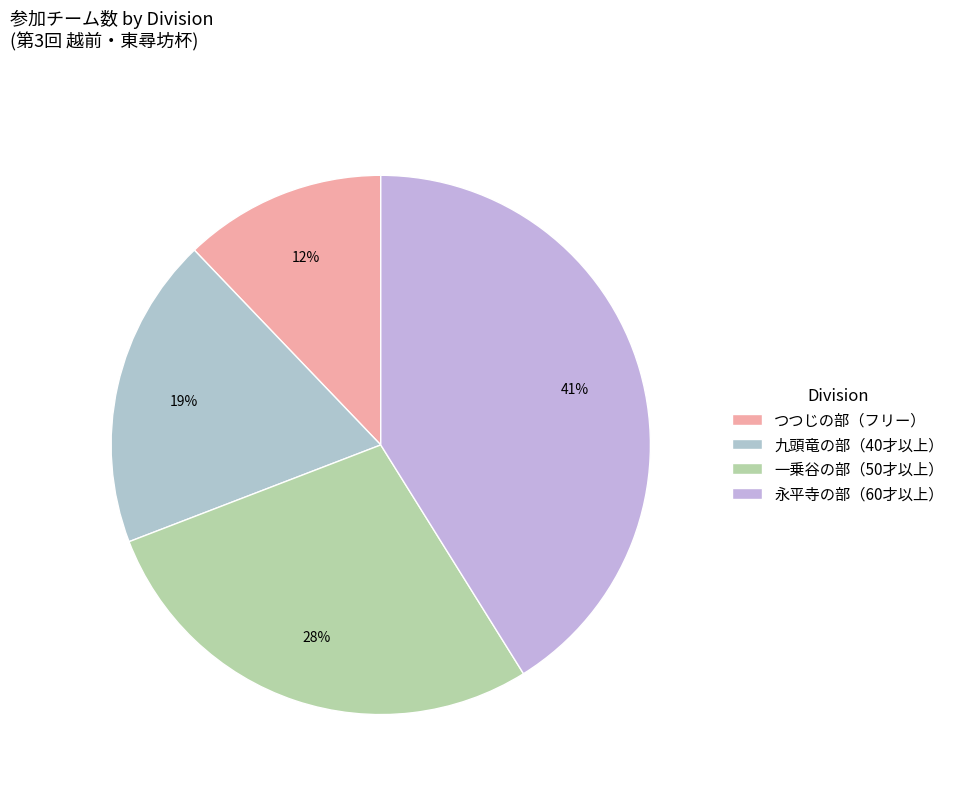

Which category has the biggest portion of the pie?

永平寺の部（60才以上）